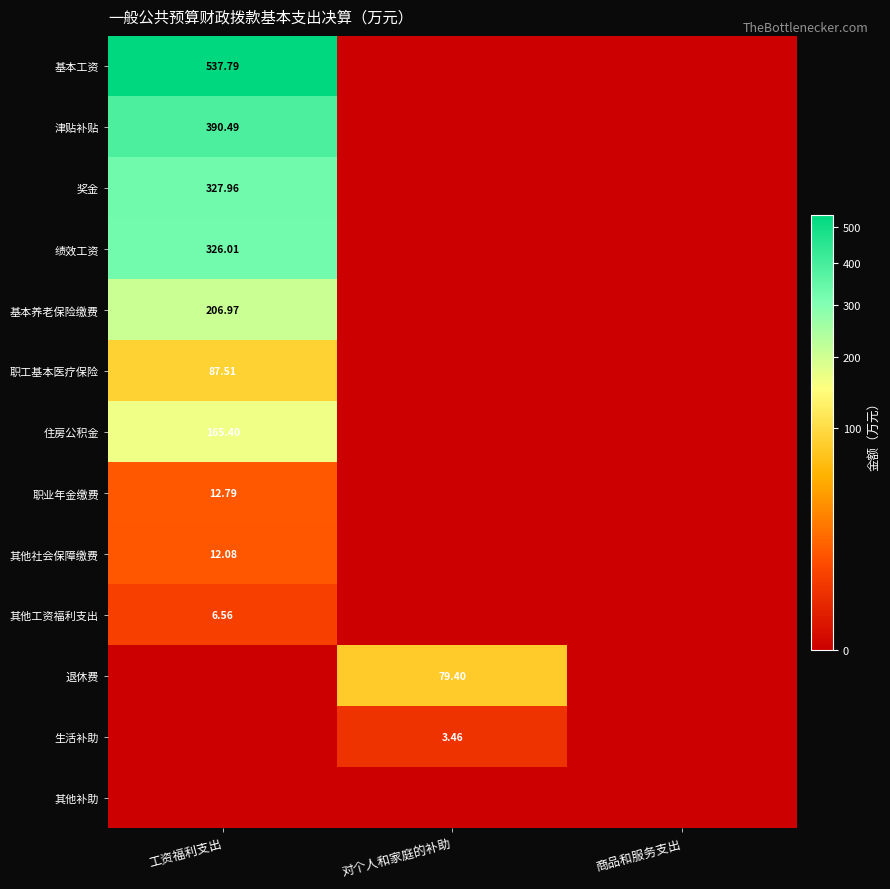

Is it true that 基本工资 equals 0.0 at 对个人和家庭的补助?

True